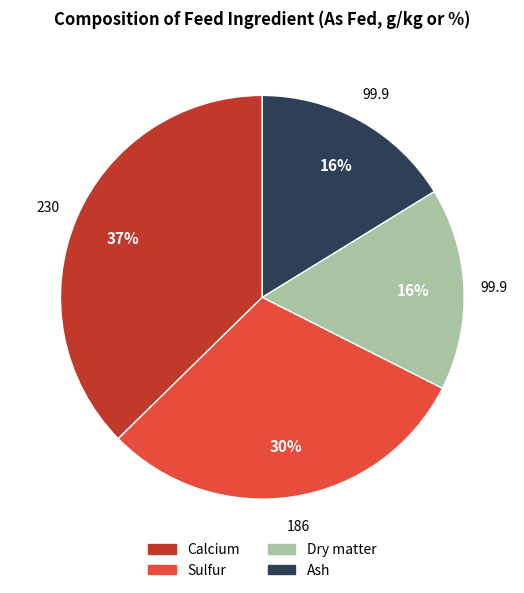

Count the number of slices in the pie.

4